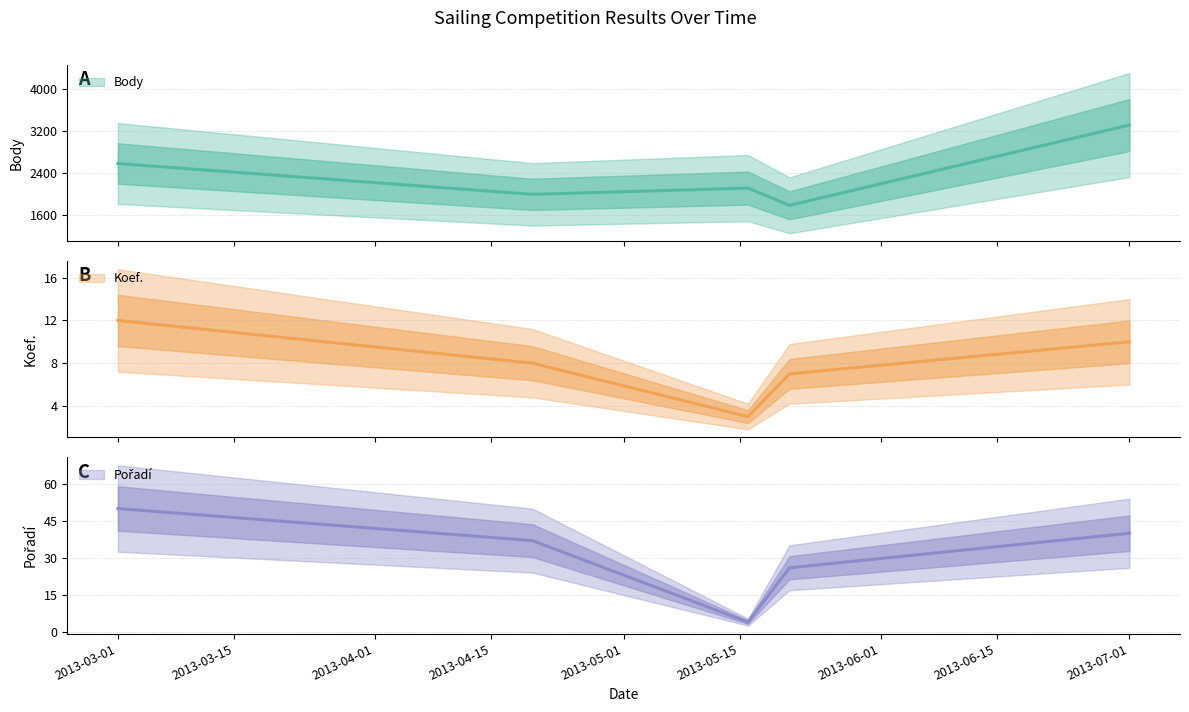

What is the average value of the Pořadí series?

31